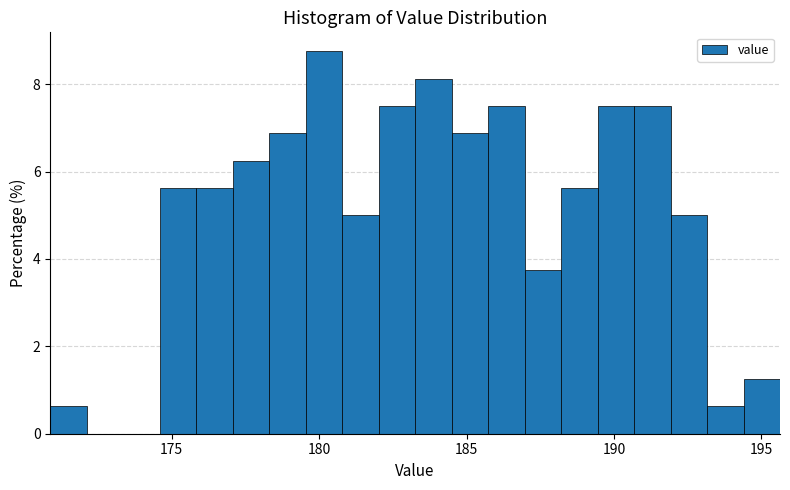

Read against the x-axis, roughly where is the centre of the tallest bar?

180.0